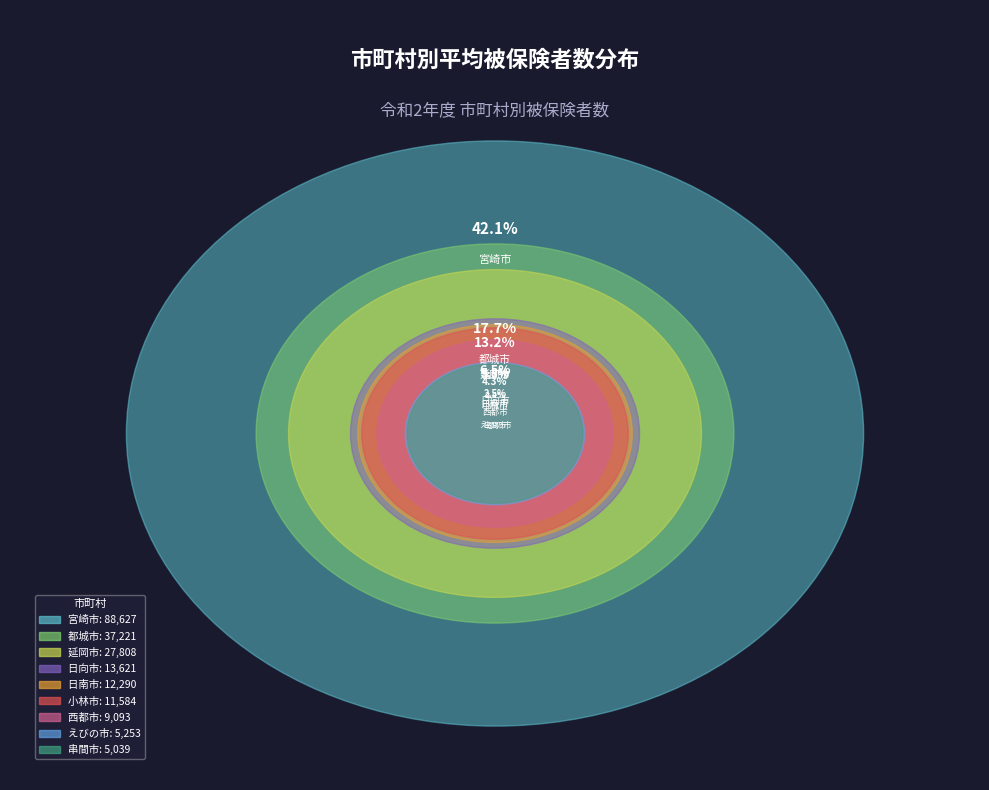

Which category has the smallest portion of the pie?

串間市